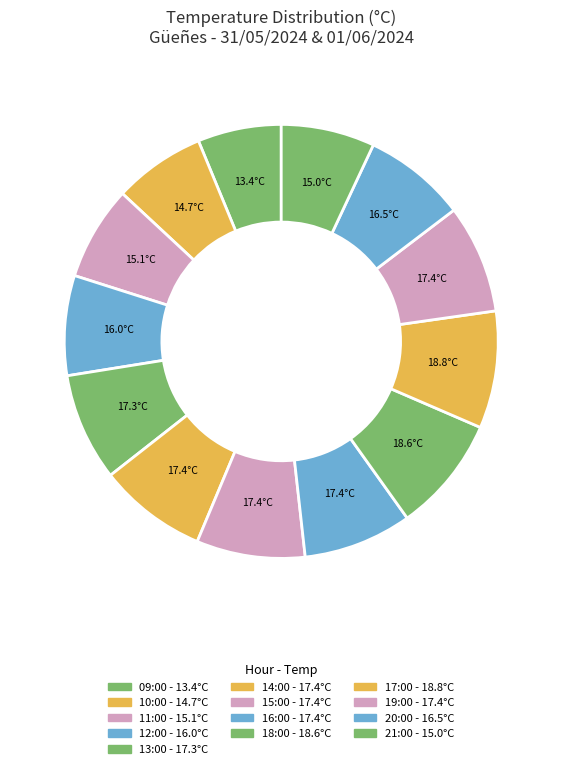

How many slices are in this pie chart?

13